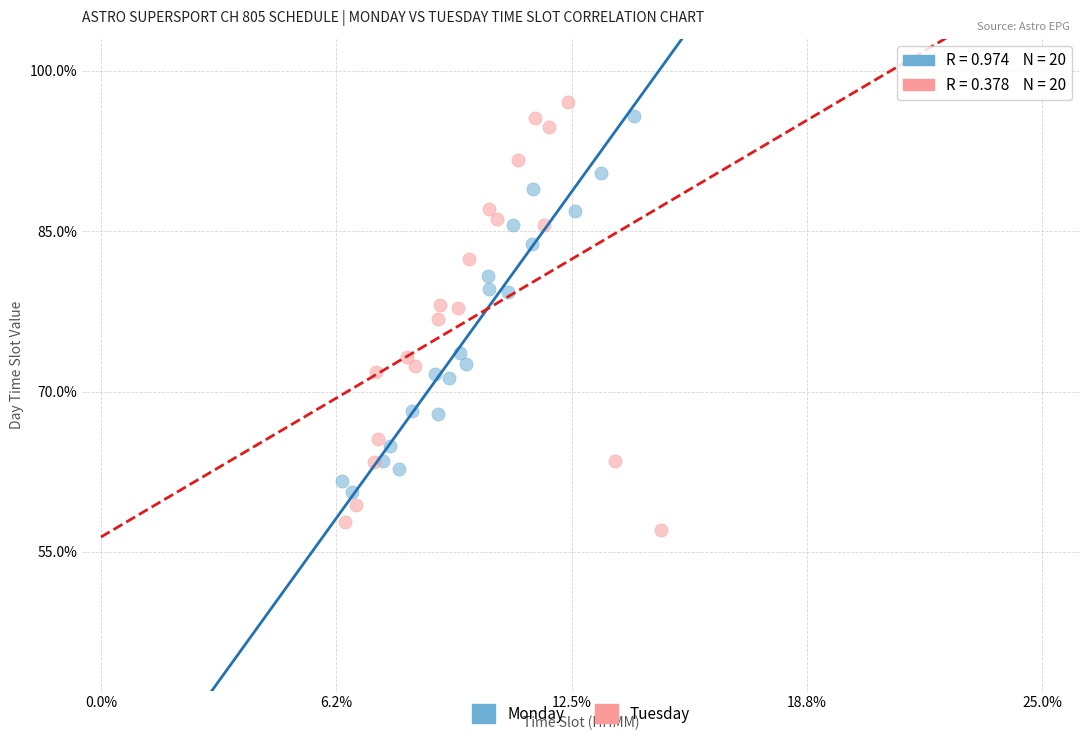

Which series contains the lowest Y value?

Tuesday